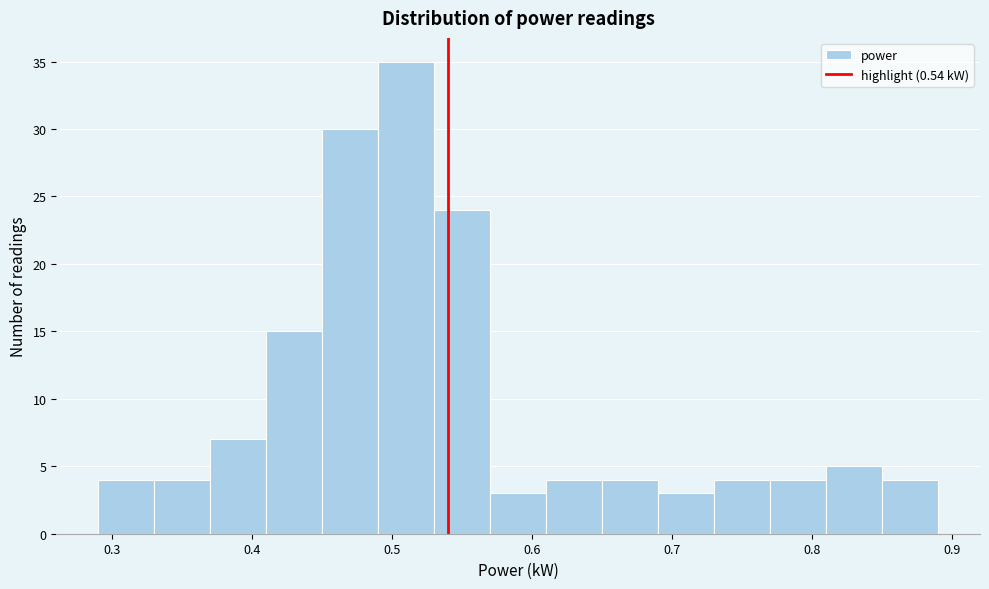

Reading left to right, transcribe this chart: for each bar, give the range it covers on the x-axis and its height. The values are not printed on the chart, so give them approximately, as read against the axis.

0.29 to 0.33: 4
0.33 to 0.37: 4
0.37 to 0.41: 7
0.41 to 0.45: 15
0.45 to 0.49: 30
0.49 to 0.53: 35
0.53 to 0.57: 24
0.57 to 0.61: 3
0.61 to 0.65: 4
0.65 to 0.69: 4
0.69 to 0.73: 3
0.73 to 0.77: 4
0.77 to 0.81: 4
0.81 to 0.85: 5
0.85 to 0.89: 4